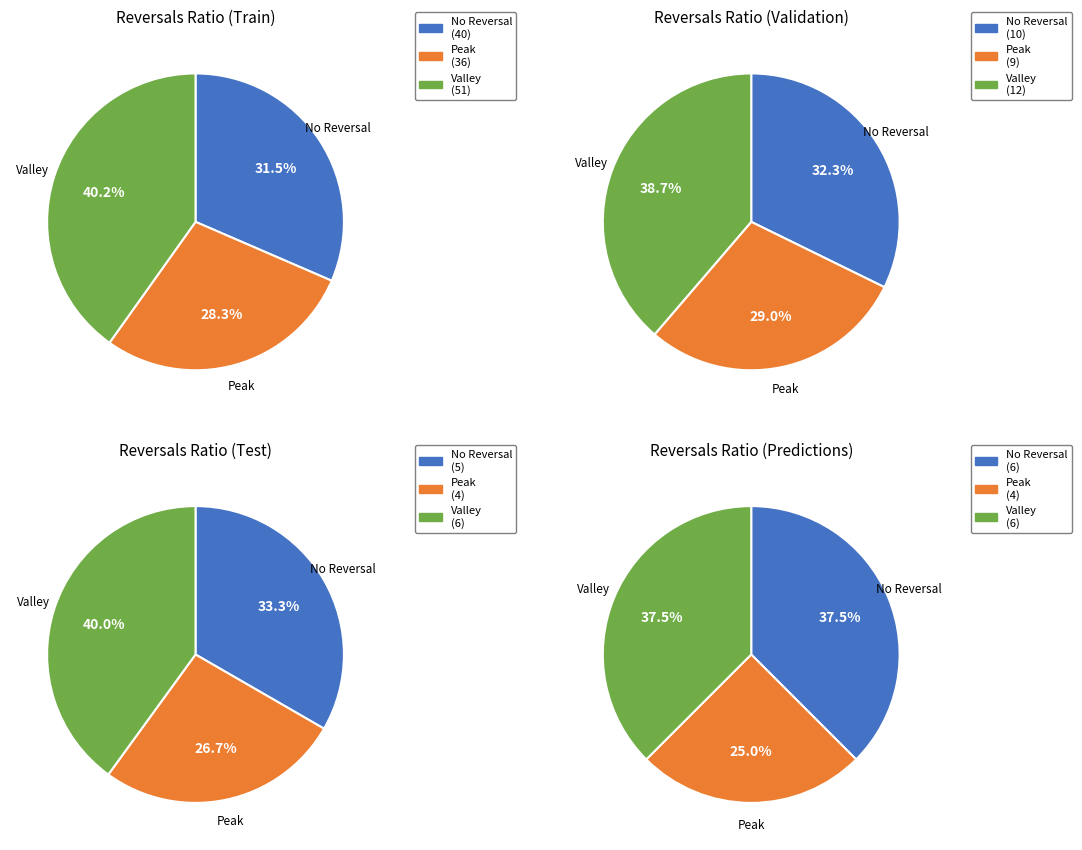

Between 6 and 2, which series saw the biggest shift?

Valley